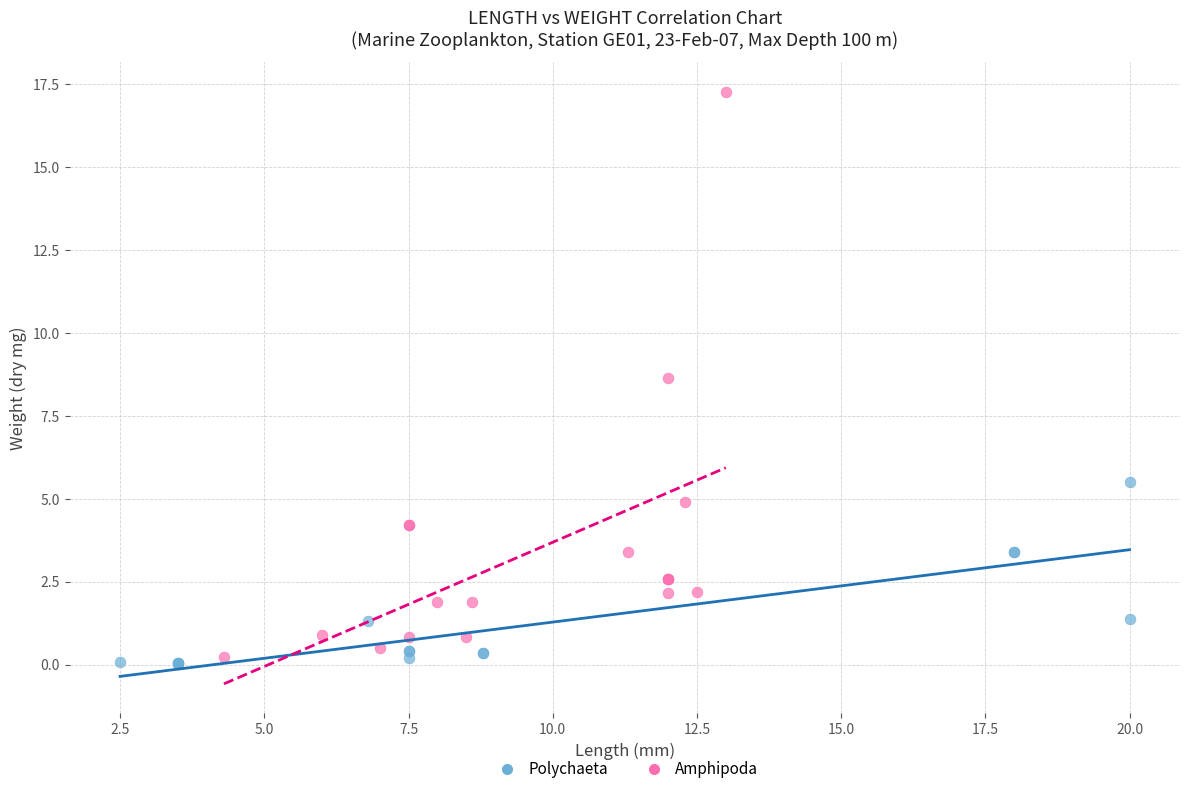

Which series has the largest Y range (max minus min)?

Amphipoda